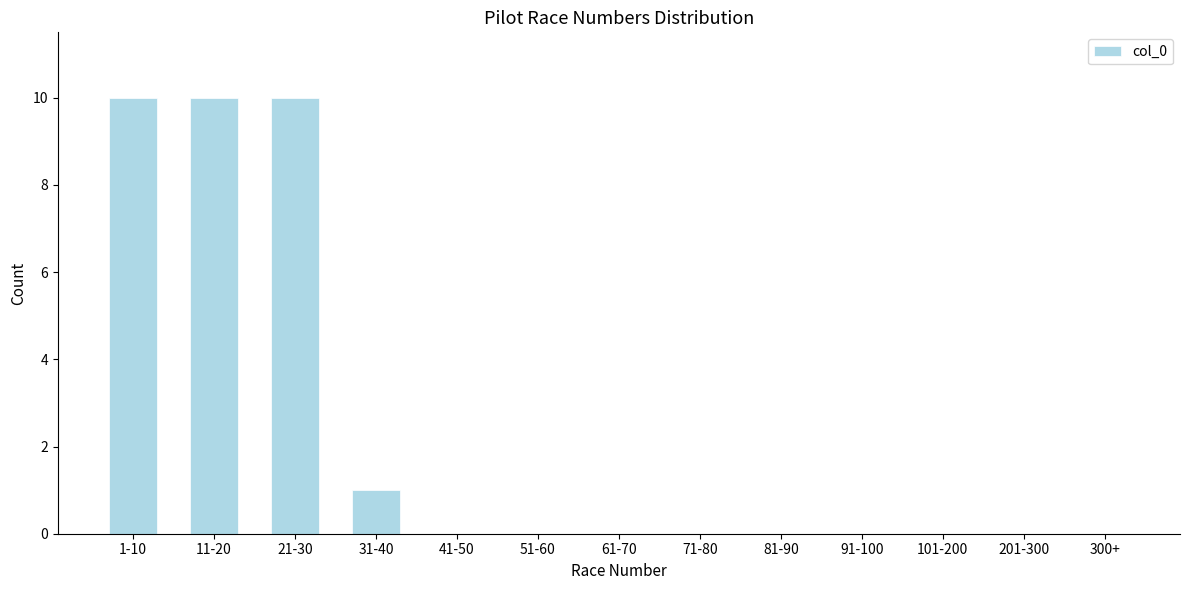

Reading right to left, extract all data points from this chart.

300+=0	201-300=0	101-200=0	91-100=0	81-90=0	71-80=0	61-70=0	51-60=0	41-50=0	31-40=1	21-30=10	11-20=10	1-10=10